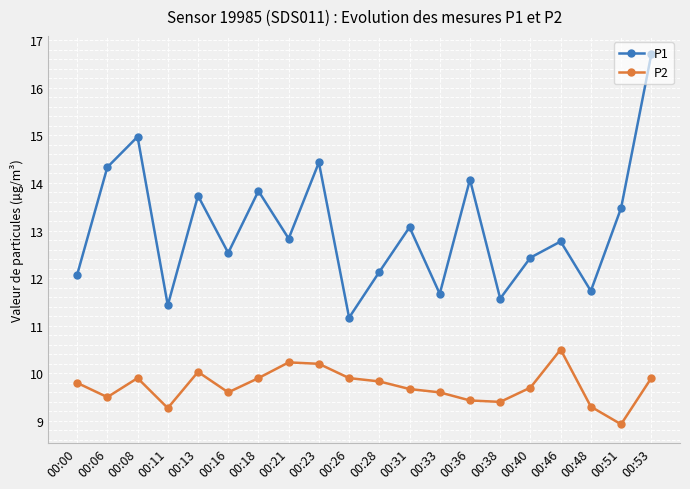

Rank the series at 00:40 from lowest to highest value.

P2, P1